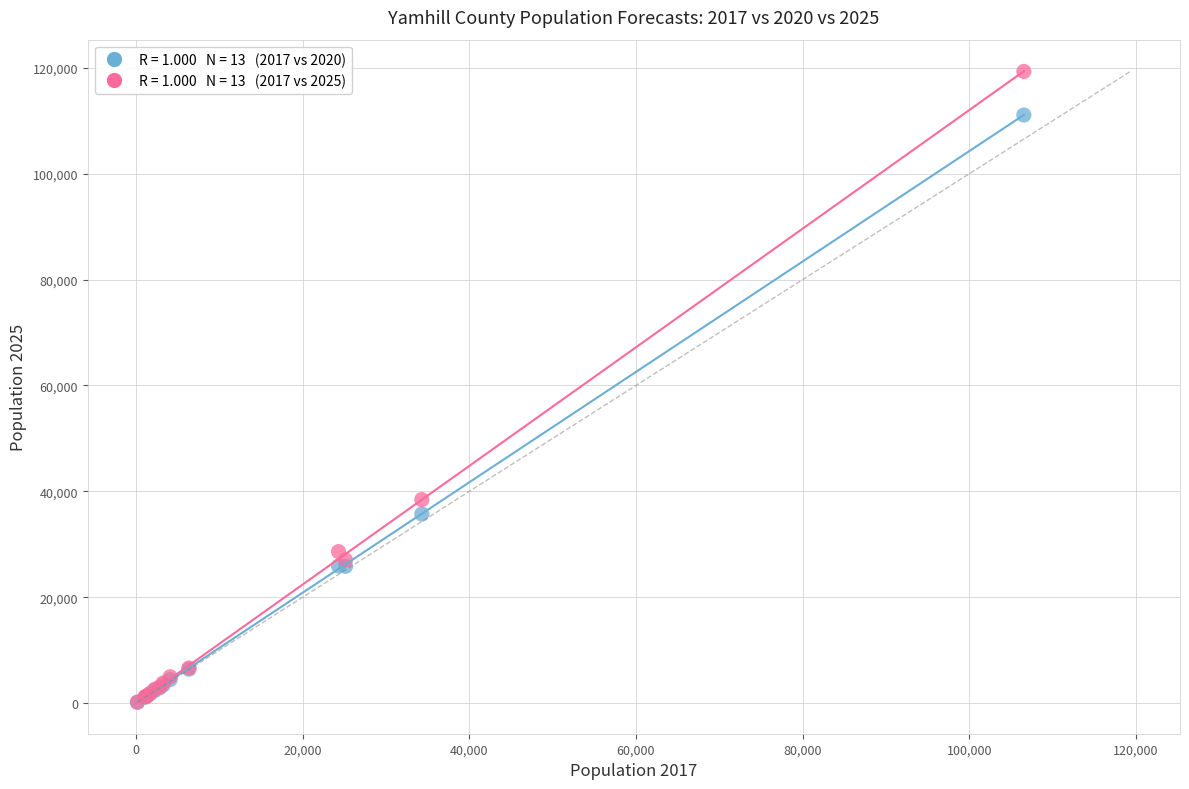

Across all series, what Y value is closest to 59748?

38436.7